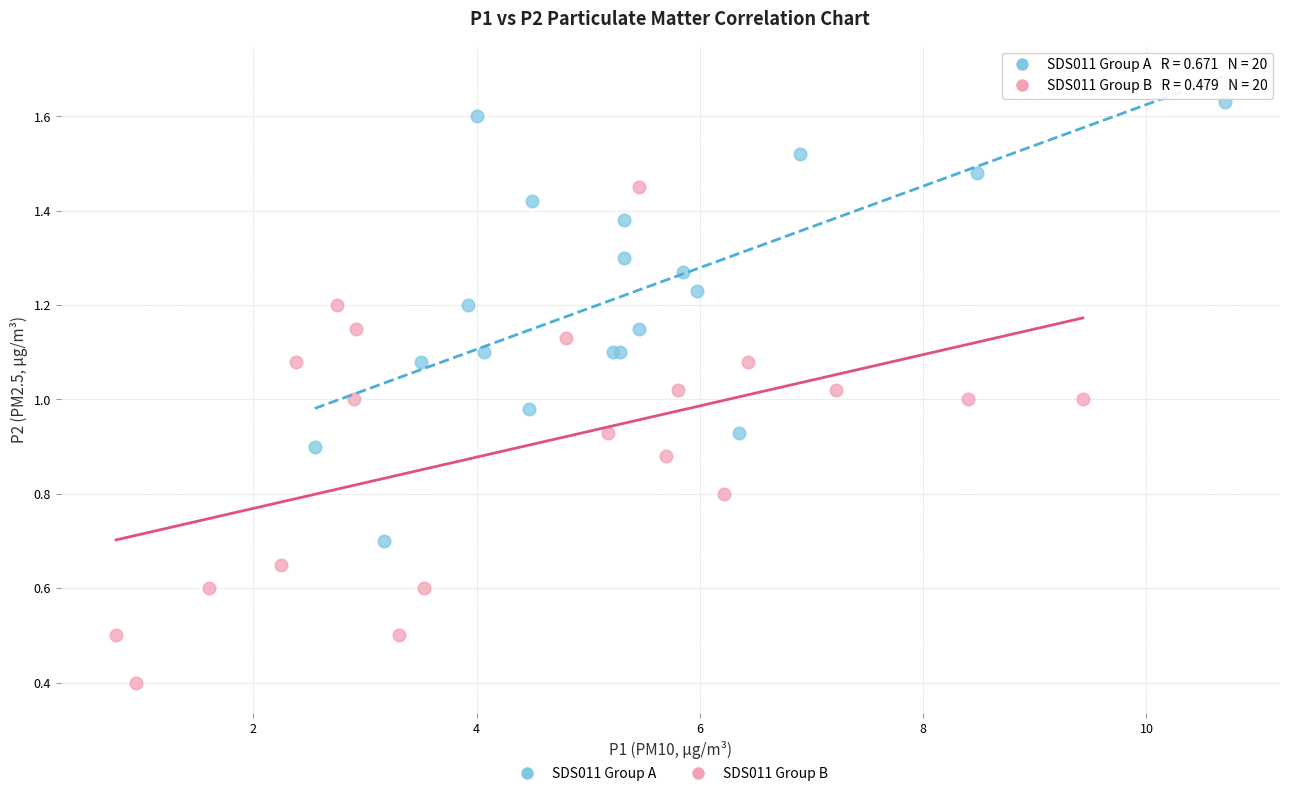

Which series contains the lowest Y value?

SDS011 Group B